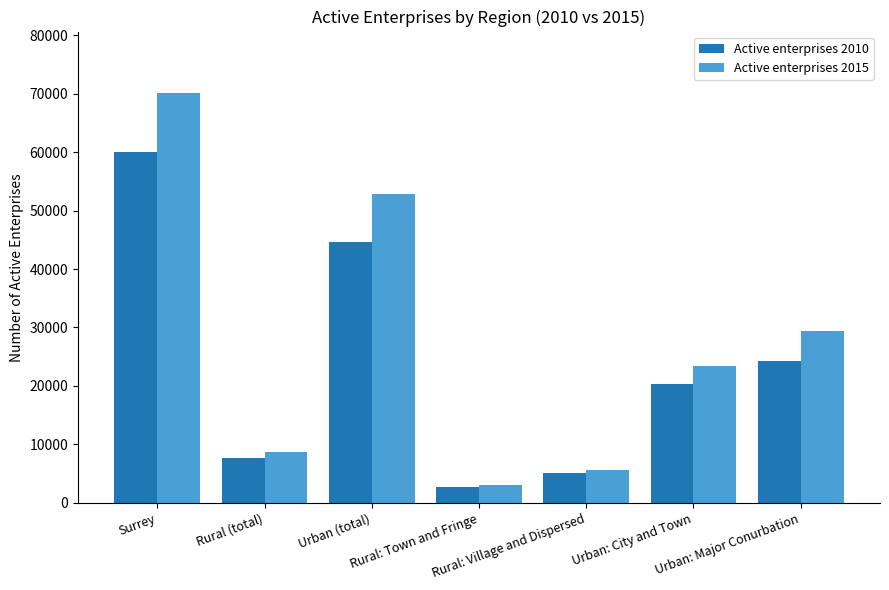

True or false: Active enterprises 2015 has a value of 32686 at Urban: City and Town.

False